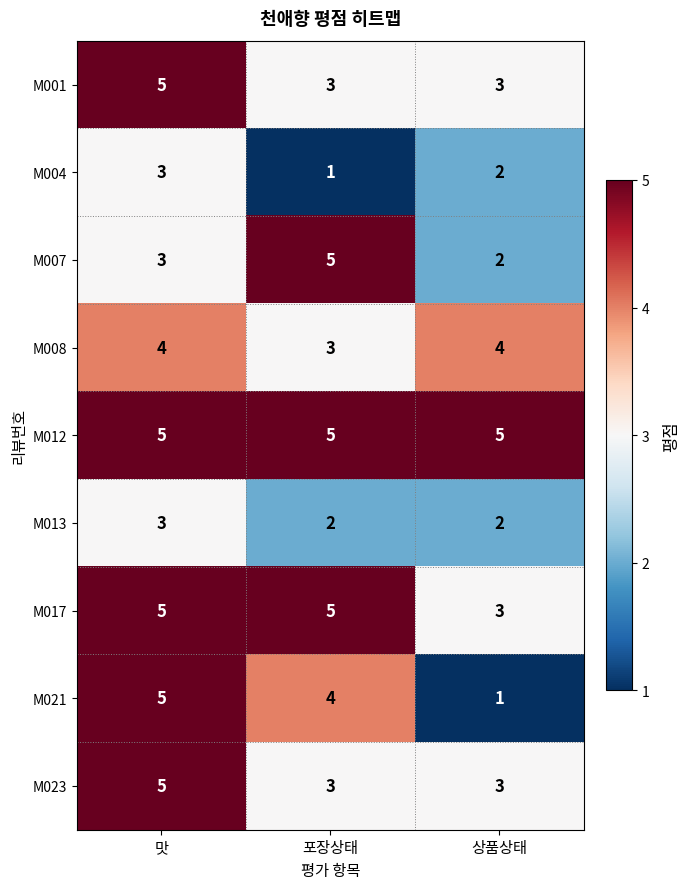

Which series has the largest total across all categories?

M012